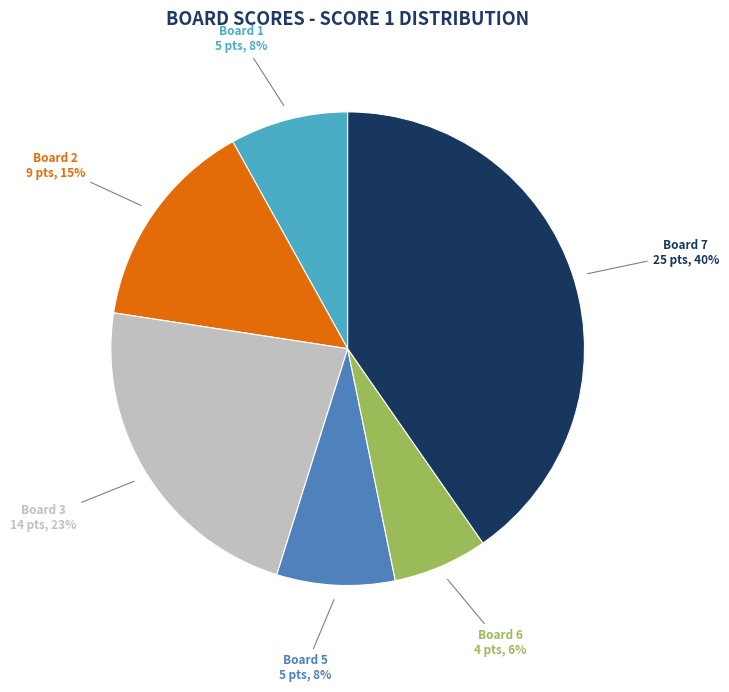

How many slices are in this pie chart?

6